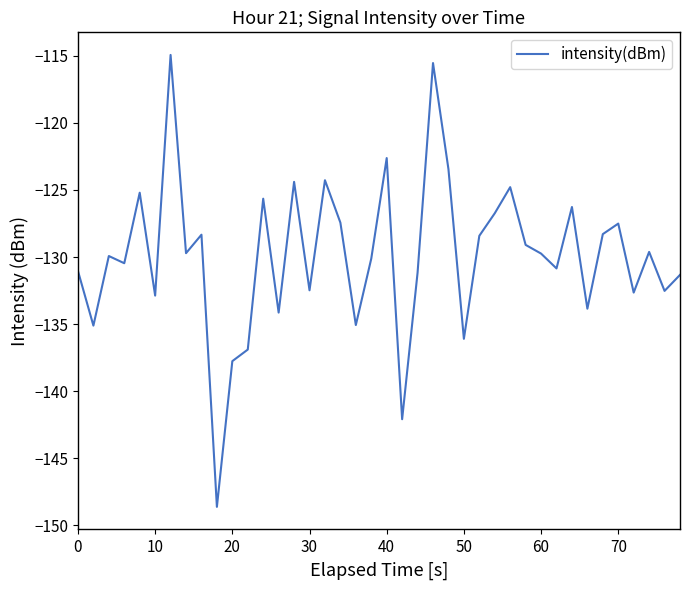

What is the minimum value shown in the chart?

-148.6